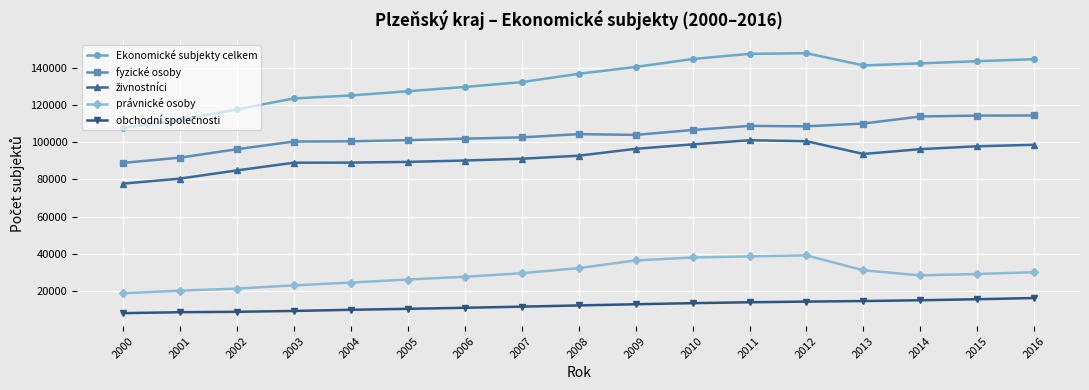

What is the minimum value shown in the chart?

8209